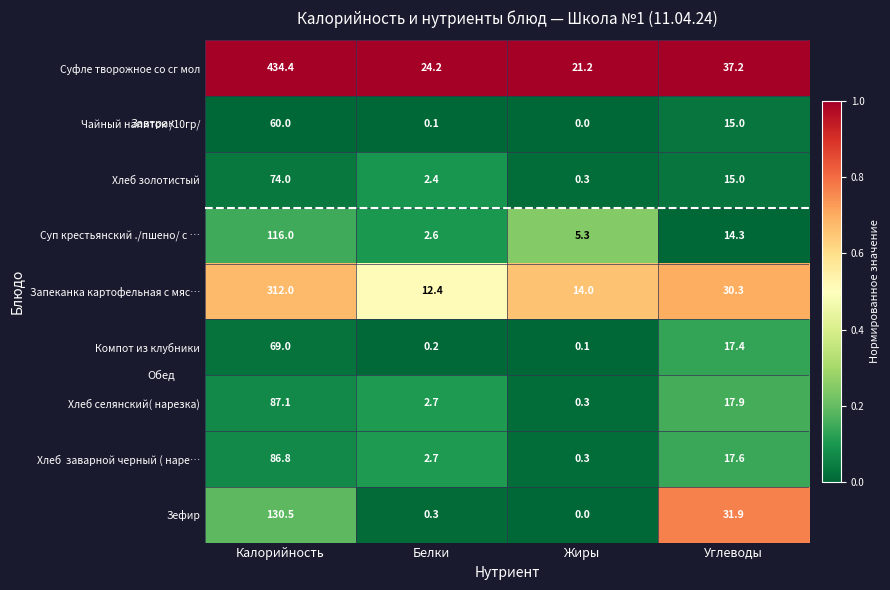

True or false: Компот из клубники has a value of 69.0 at Калорийность.

True